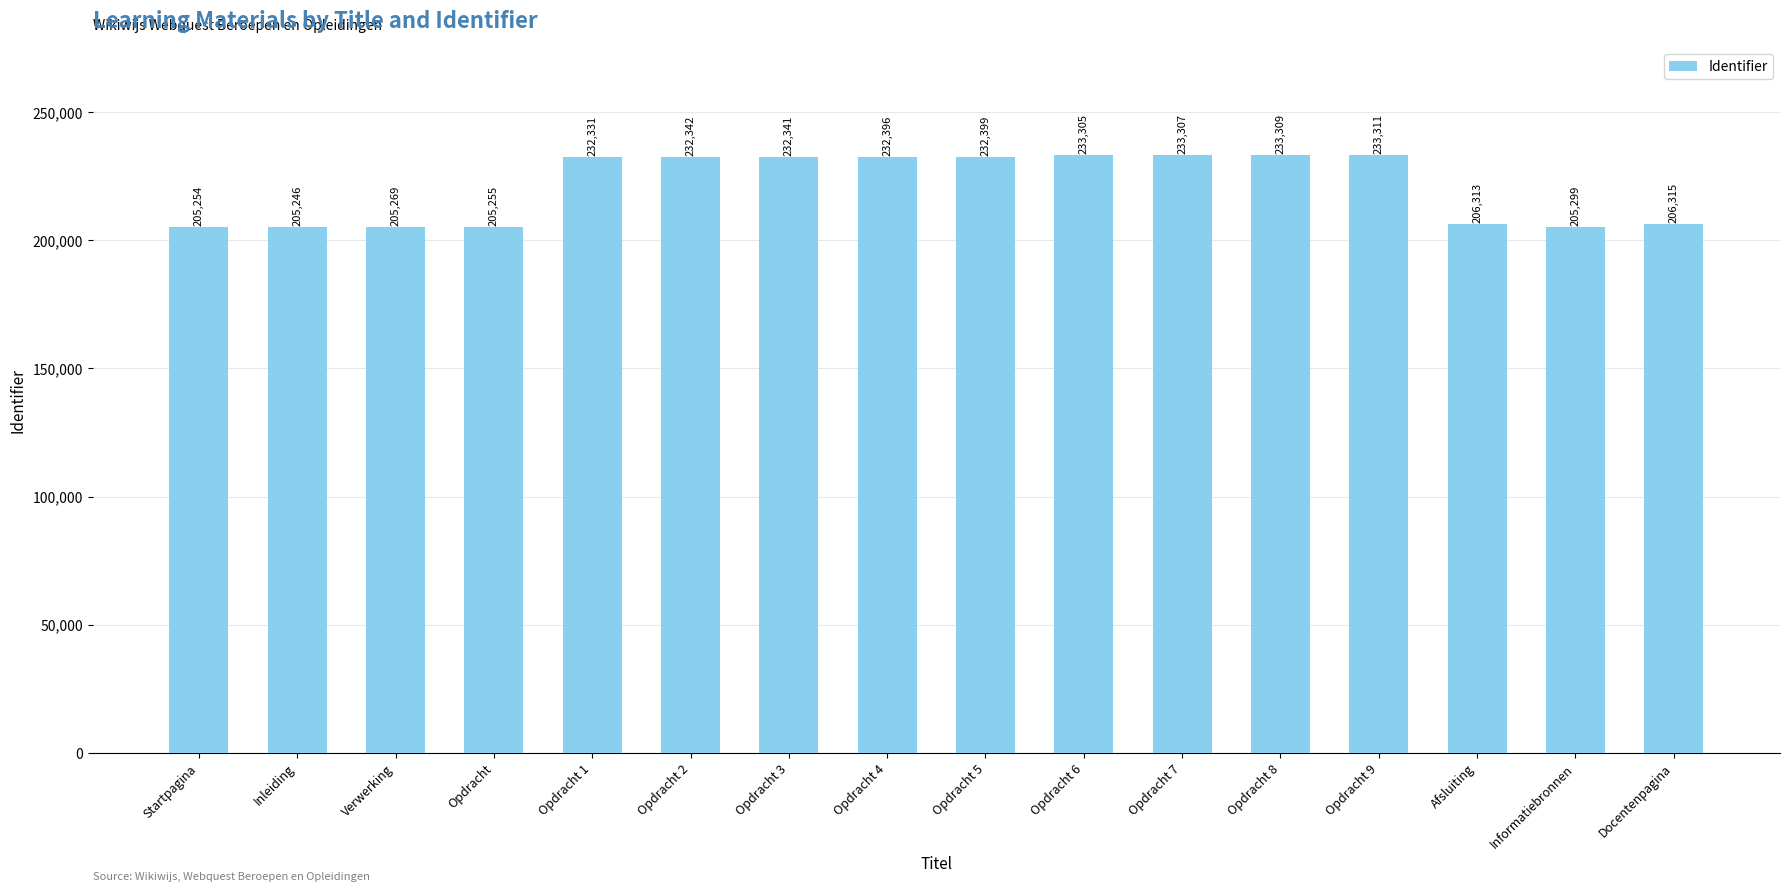

What is the label of the 3rd bar from the right?

Afsluiting